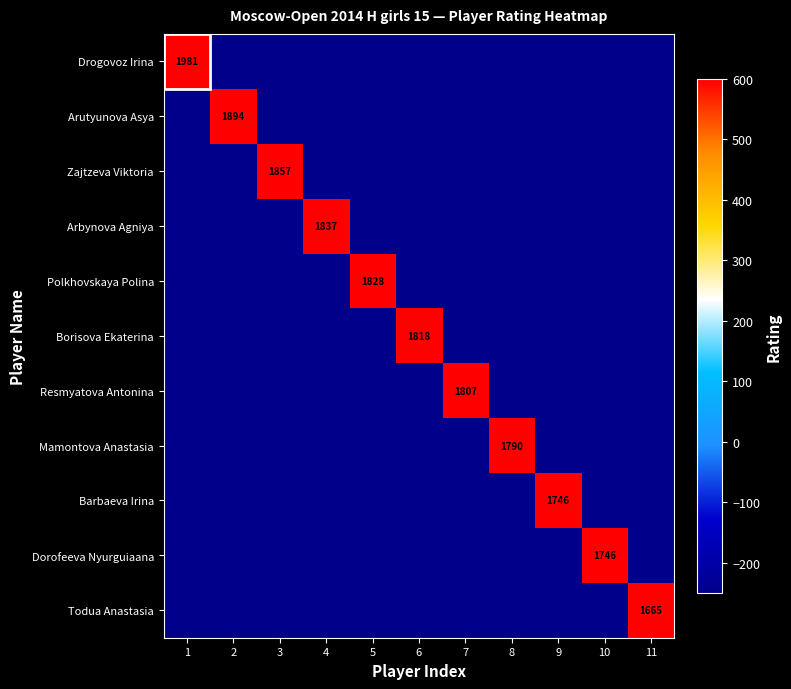

True or false: Arutyunova Asya has a value of 1894 at 2.

True